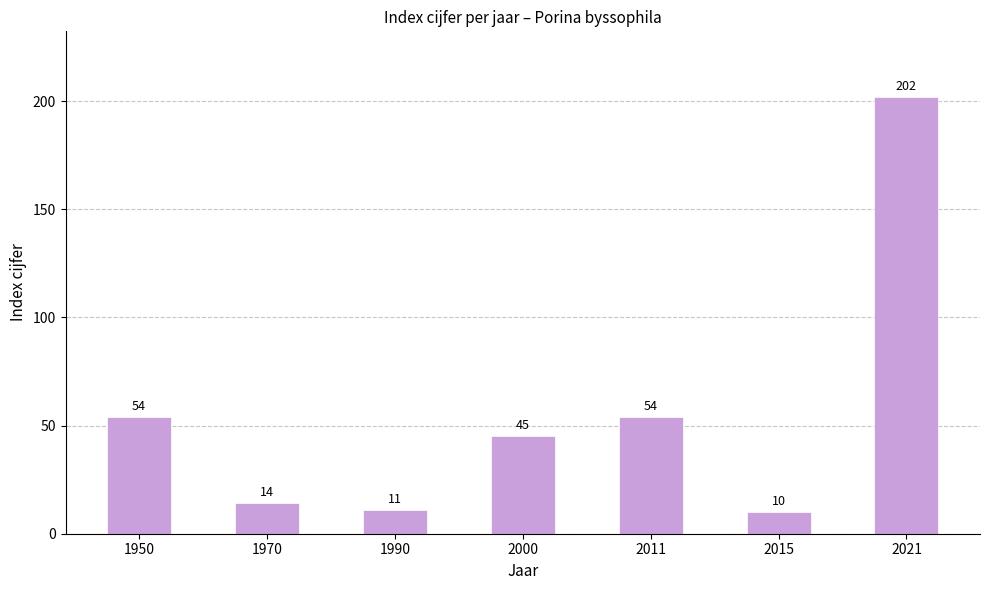

How many data points are less than 45?

3